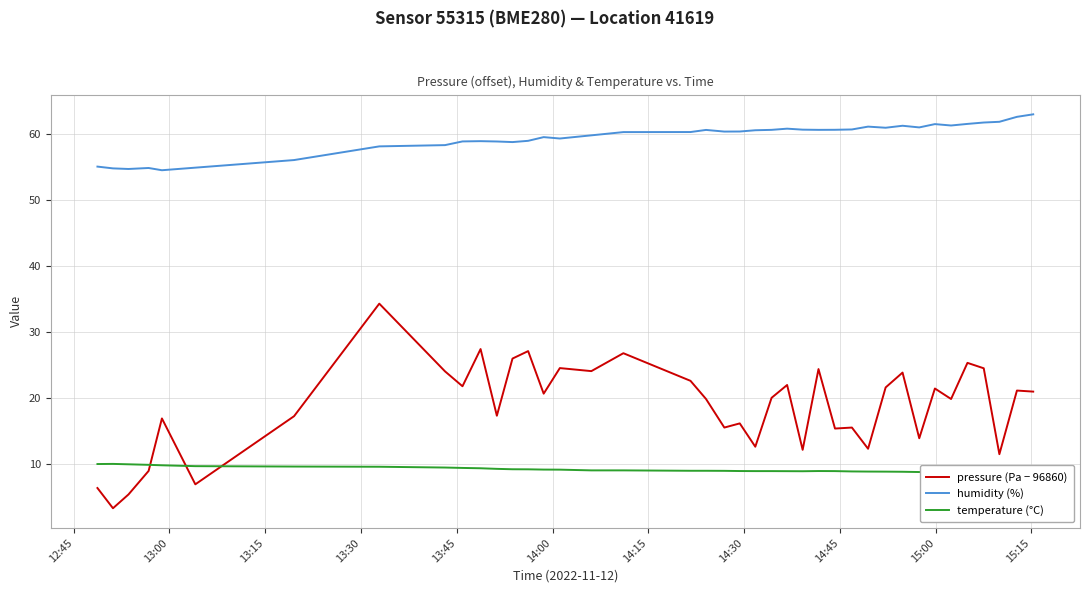

How many values in the temperature (°C) series are below 9?

14